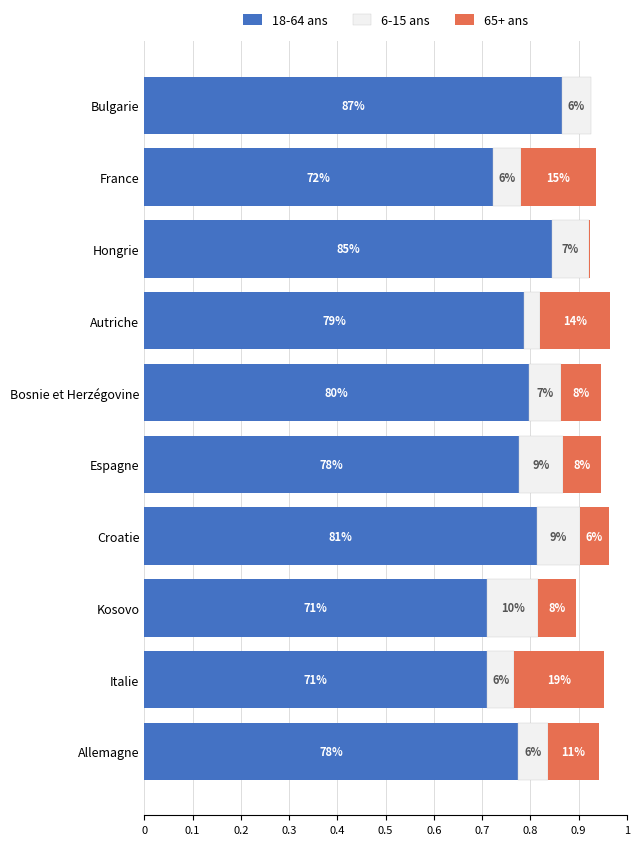

What are all the series names shown in the legend?

18-64 ans, 6-15 ans, 65+ ans